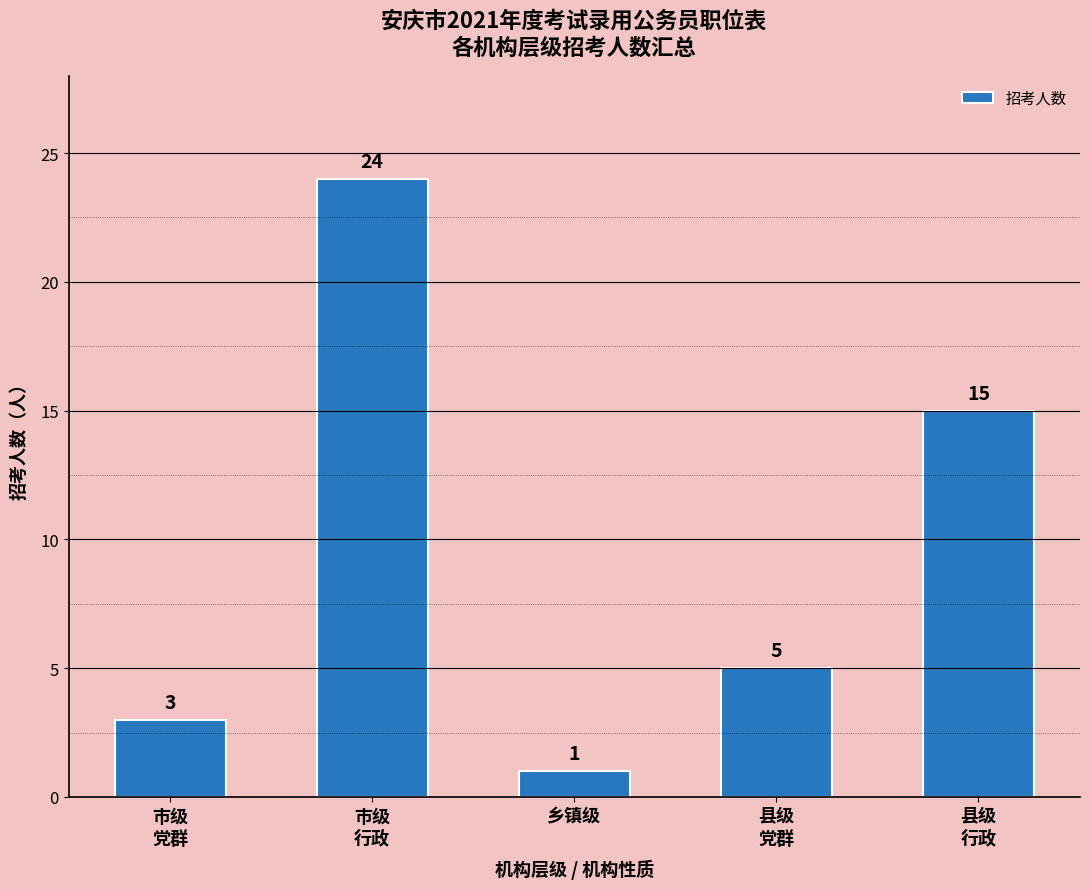

How many distinct data groups are displayed?

1